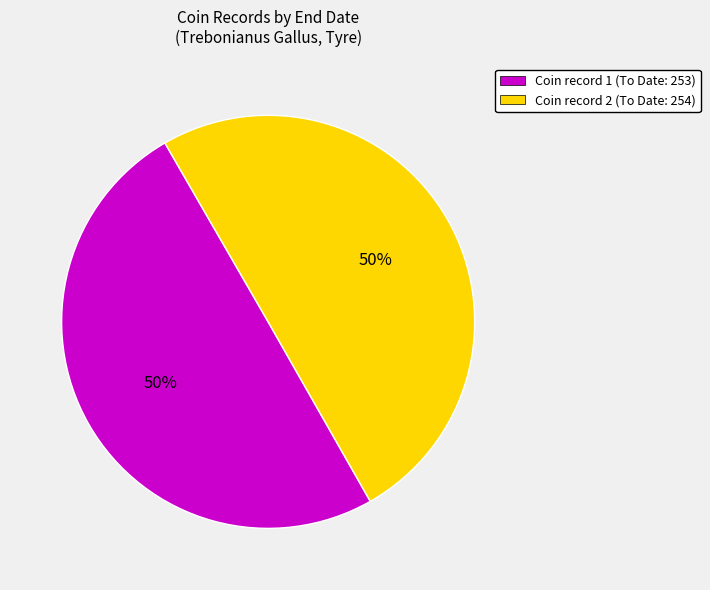

Combined, do Coin record 1 (To Date: 253) and Coin record 2 (To Date: 254) account for over 50%?

Yes